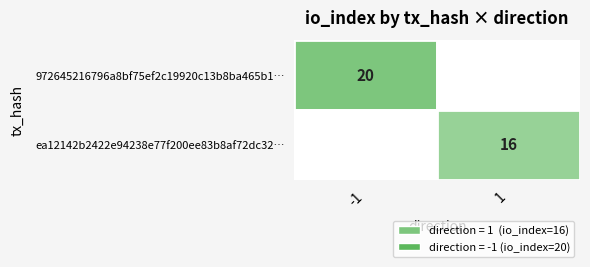

List the series in order of their overall mean, highest first.

972645216796a8bf75ef2c19920c13b8ba465b1, ea12142b2422e94238e77f200ee83b8af72dc32